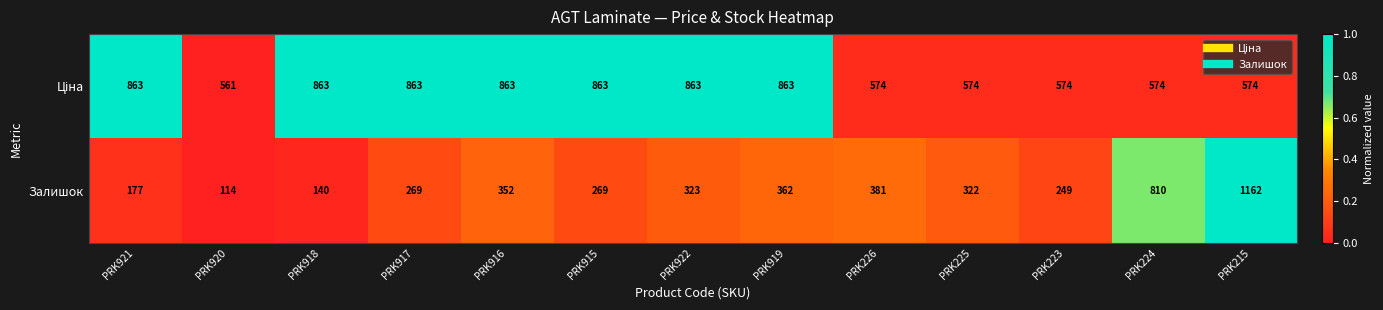

At how many categories does at least one series exceed 683?

9